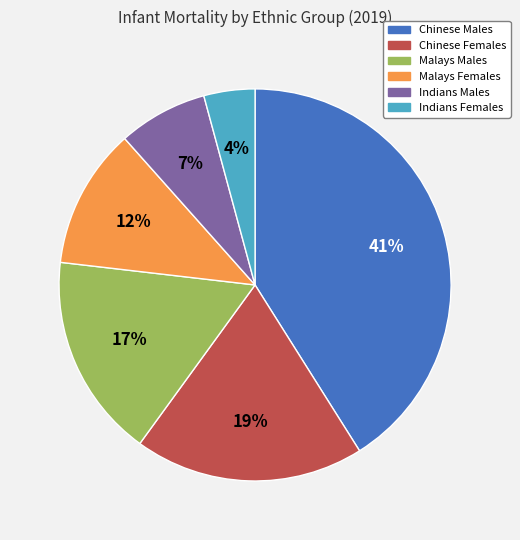

The Indians Males slice represents 1% of the pie. True or false?

False